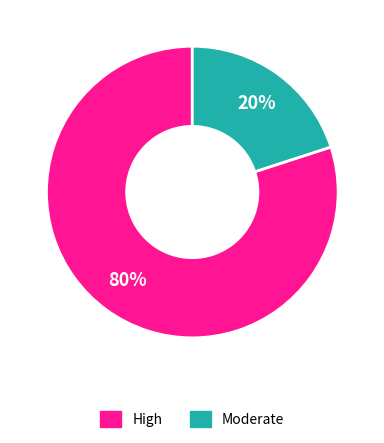

Is there a majority slice in this chart?

Yes